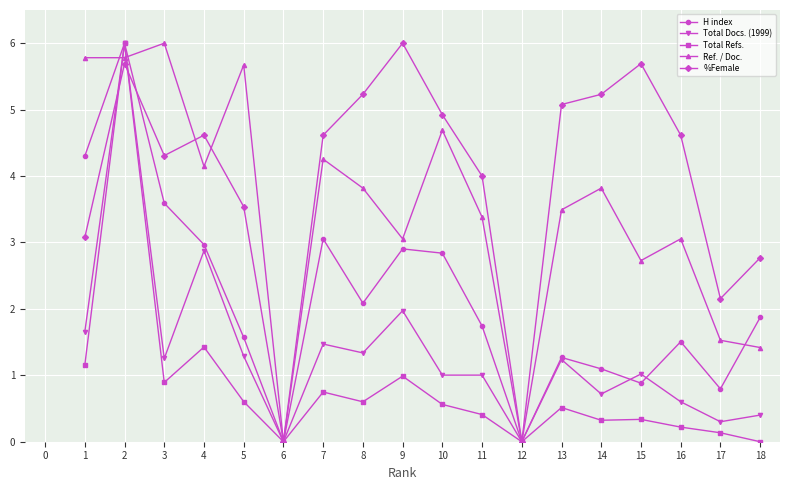

Which series changed the most between 3 and 17?

Ref. / Doc.